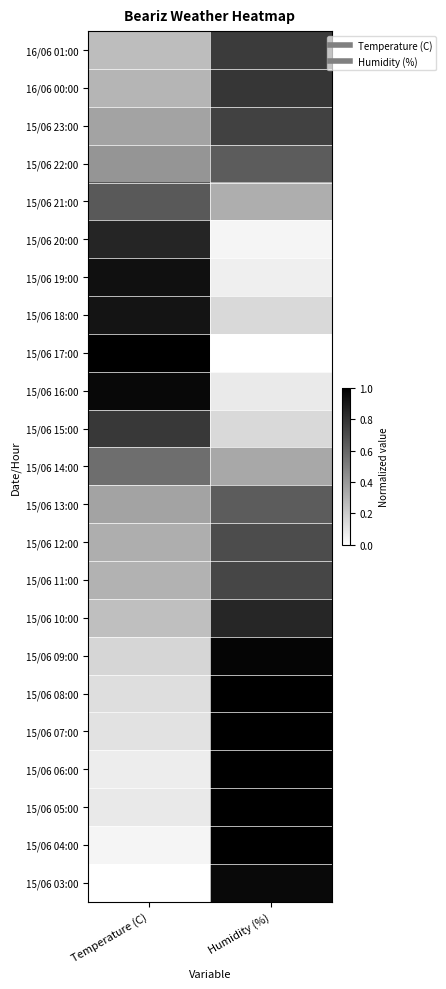

What is the total value across all series at Temperature (C)?

9.8